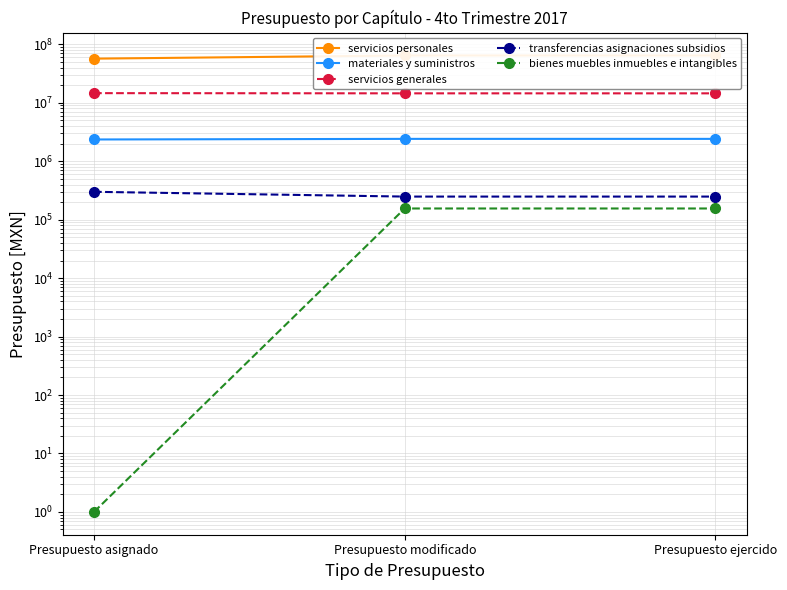

Rank the series by their maximum value, from lowest to highest.

bienes muebles inmuebles e intangibles, transferencias asignaciones subsidios, materiales y suministros, servicios generales, servicios personales